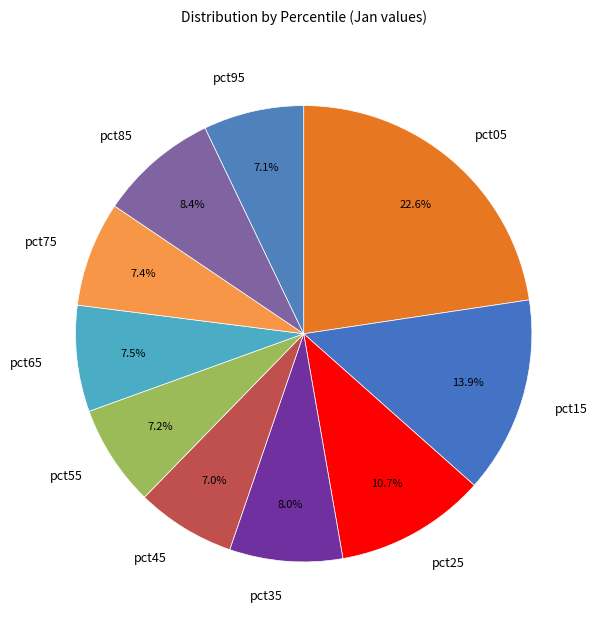

To the nearest percent, what is the combined percentage of pct45 and pct65?

15%